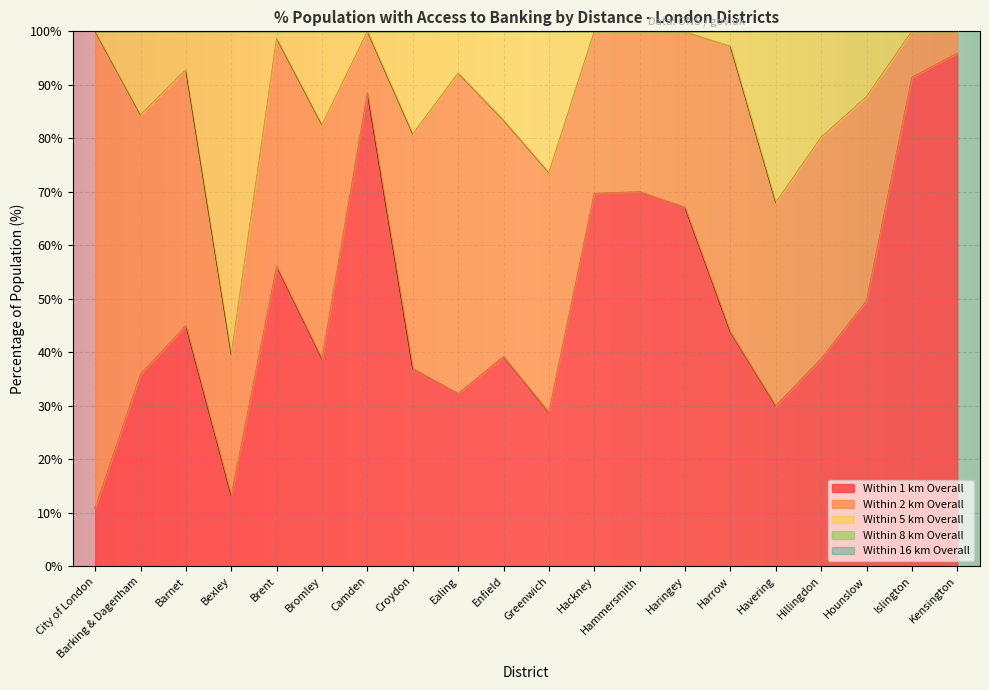

Does the chart display data point markers on the line(s)?

No